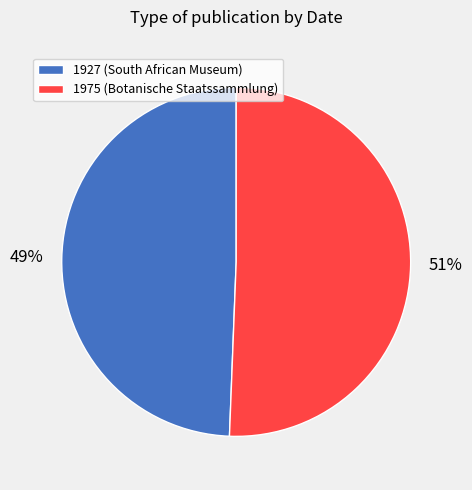

To the nearest percent, what percentage of the pie is 1975?

51%